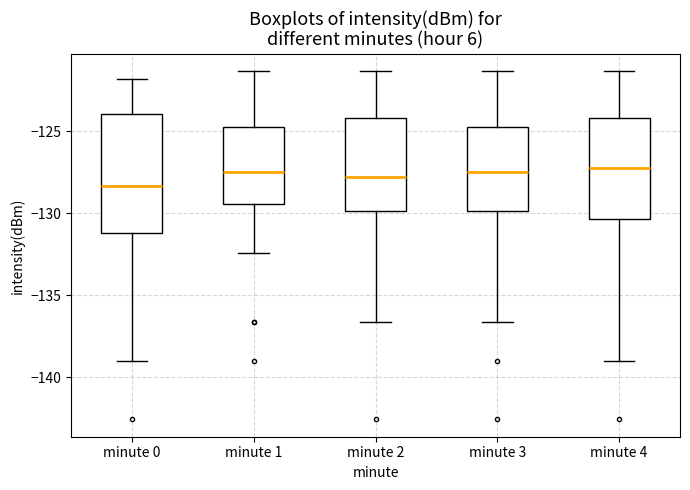

Reading left to right, read every box against the y-axis: the position of its median line, the range the box covers, and the ends of its whiskers. The values are not printed on the chart, so give them approximately, as read against the axis.

minute 0: median -128.5, box -131.0 to -124.0, whiskers -139.0 to -122.0
minute 1: median -127.5, box -129.5 to -124.5, whiskers -132.5 to -121.5
minute 2: median -128.0, box -130.0 to -124.0, whiskers -136.5 to -121.5
minute 3: median -127.5, box -130.0 to -124.5, whiskers -136.5 to -121.5
minute 4: median -127.5, box -130.5 to -124.0, whiskers -139.0 to -121.5